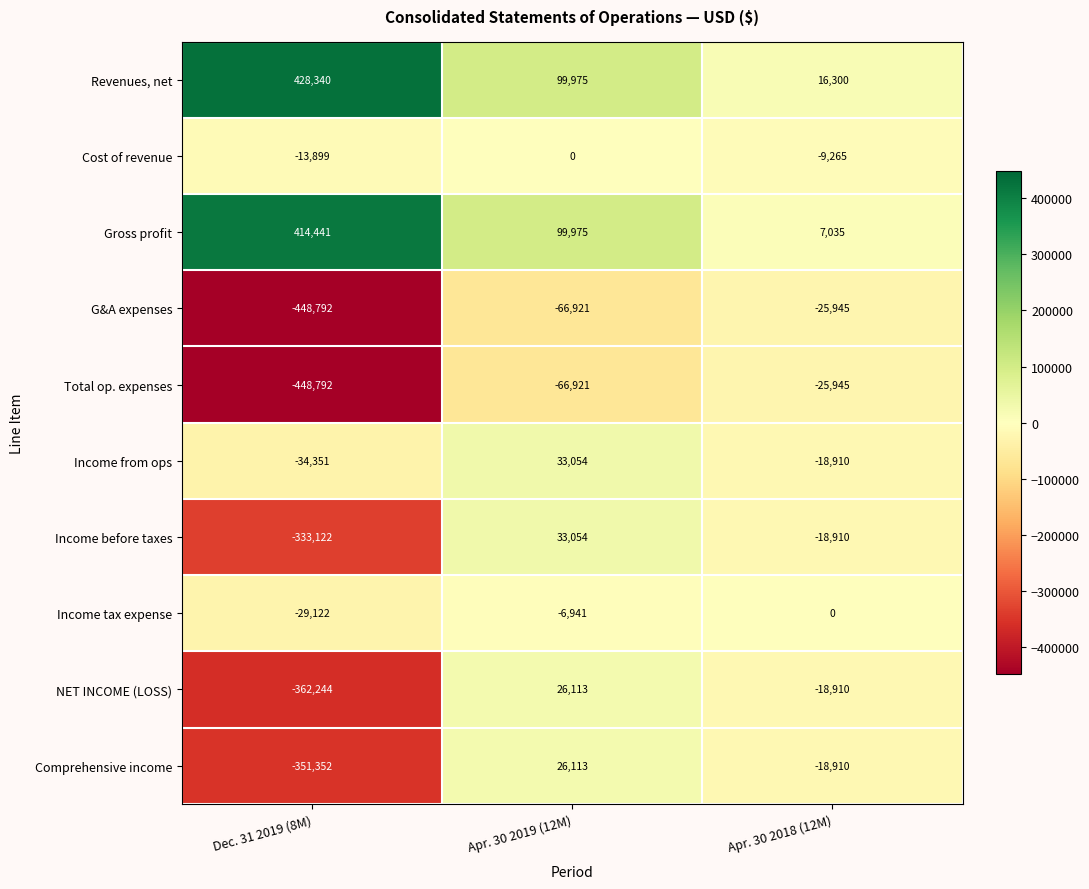

Rank the categories by Income before taxes value from lowest to highest.

Dec. 31 2019 (8M), Apr. 30 2018 (12M), Apr. 30 2019 (12M)